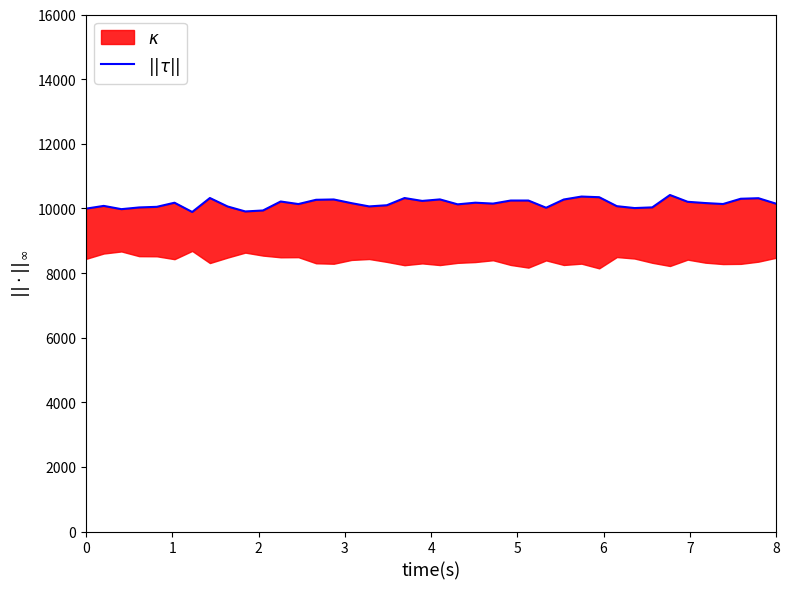

What is the sum of all values?

406171